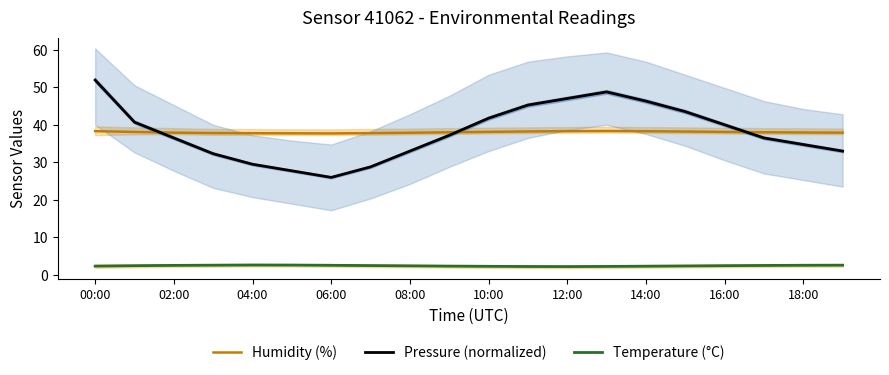

What is the minimum value shown in the chart?

2.2